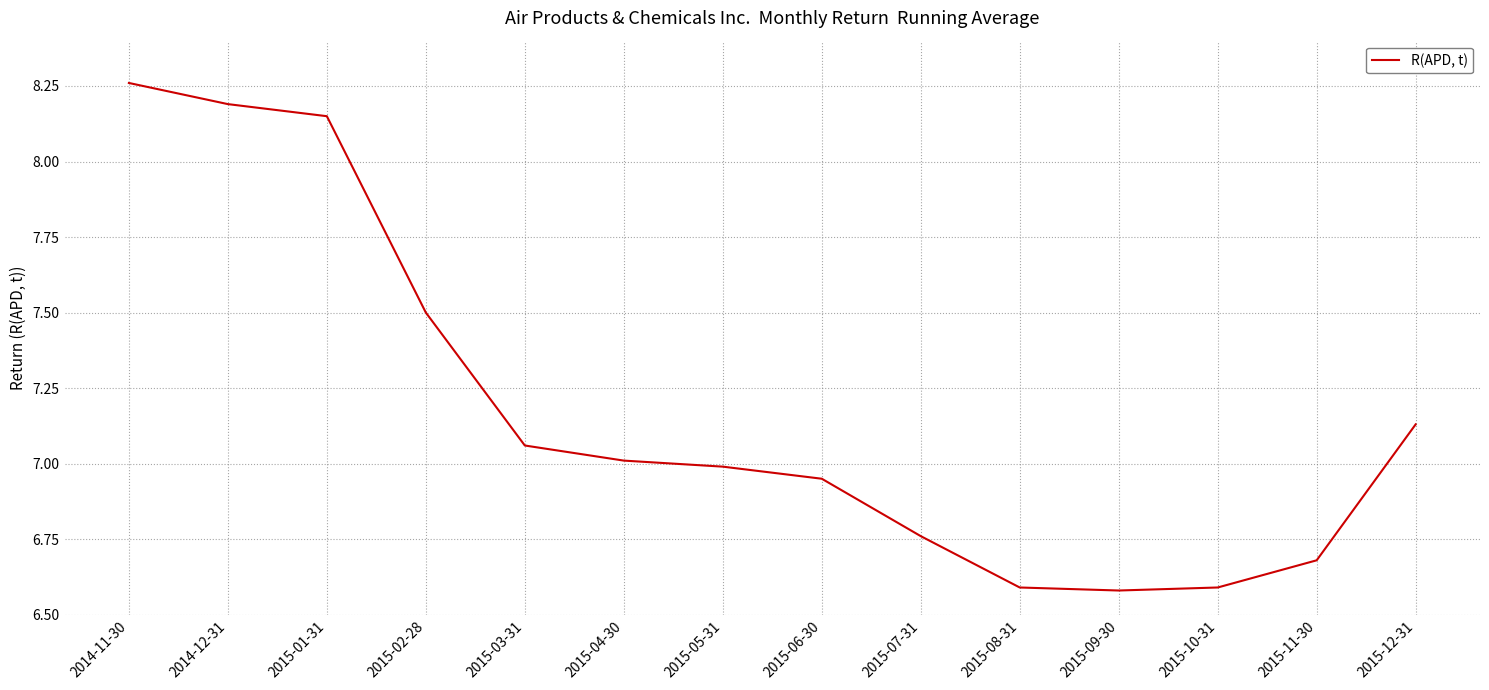

Approximately how many times larger is the value at 2015-09-30 compared to 2015-04-30?

0.9